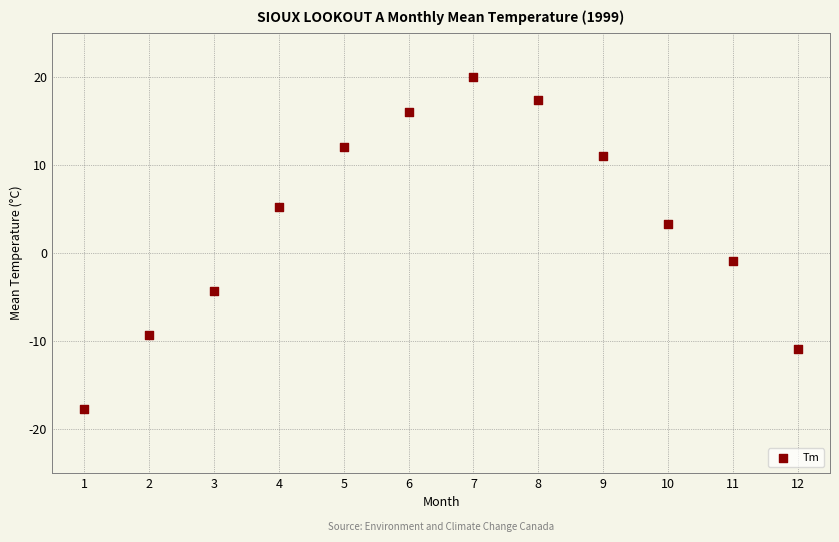

What is the range of Y values (max minus min)?

37.8